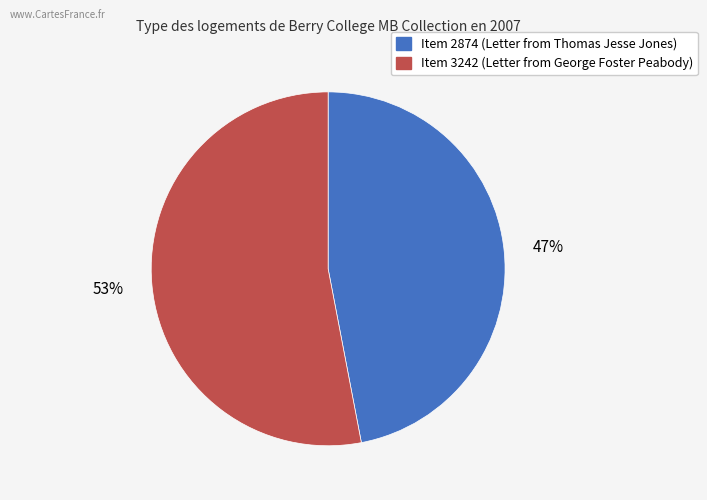

Which slice is the largest?

Item 3242